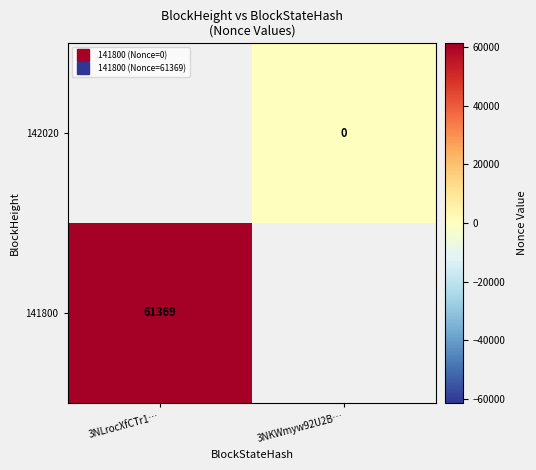

True or false: 141800 has a value of 15013.5 at 3NLrocXfCTr1….

False